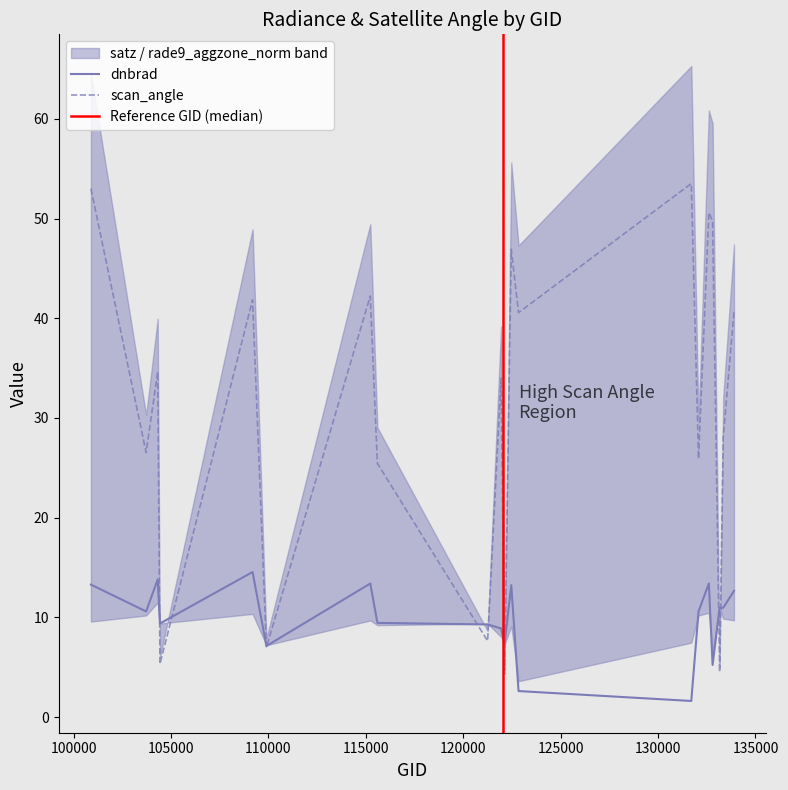

How many data points in dnbrad are above 10?

11